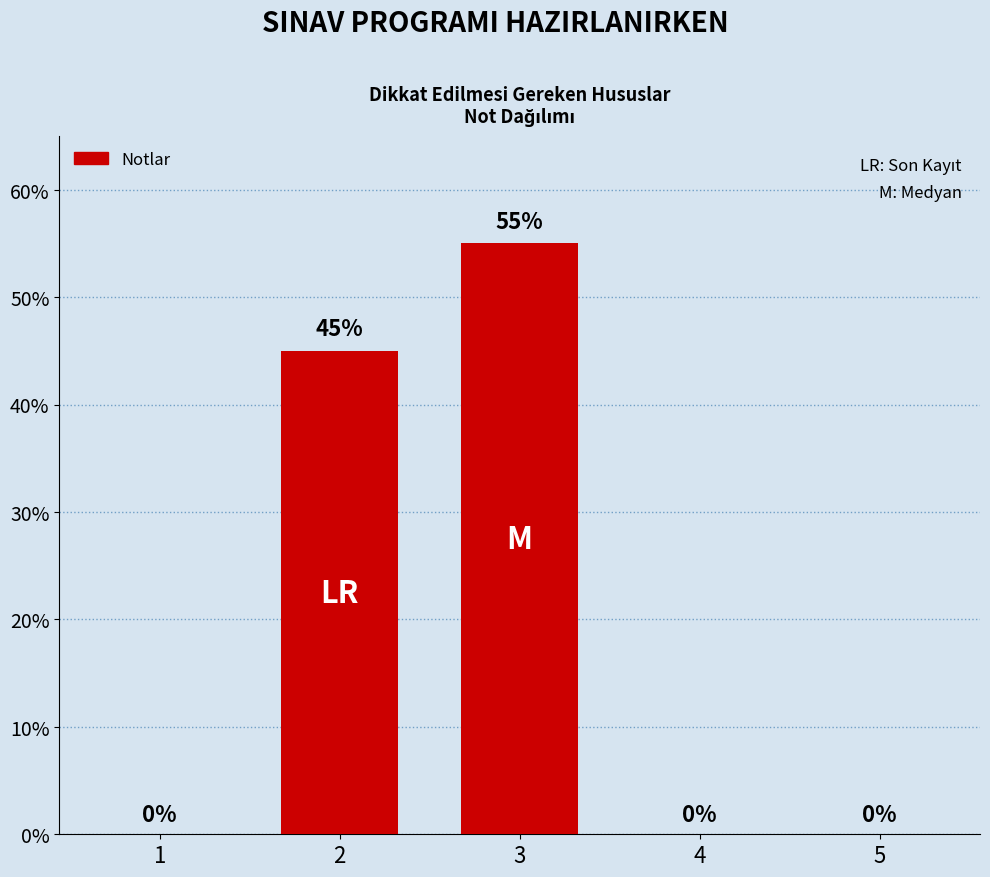

What is the sum of all values?

100